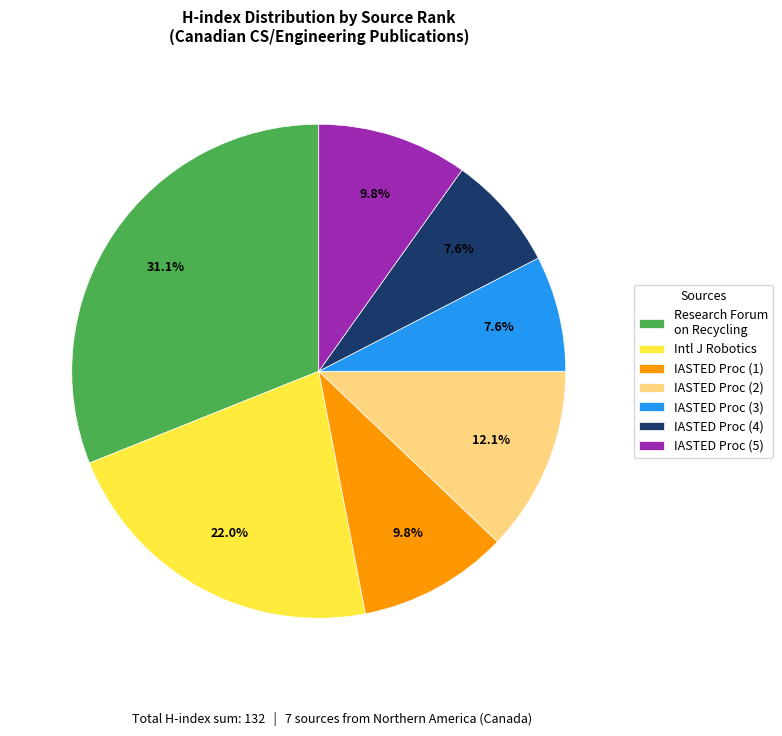

What portion of the pie excludes Research Forum on Recycling?

68.9%